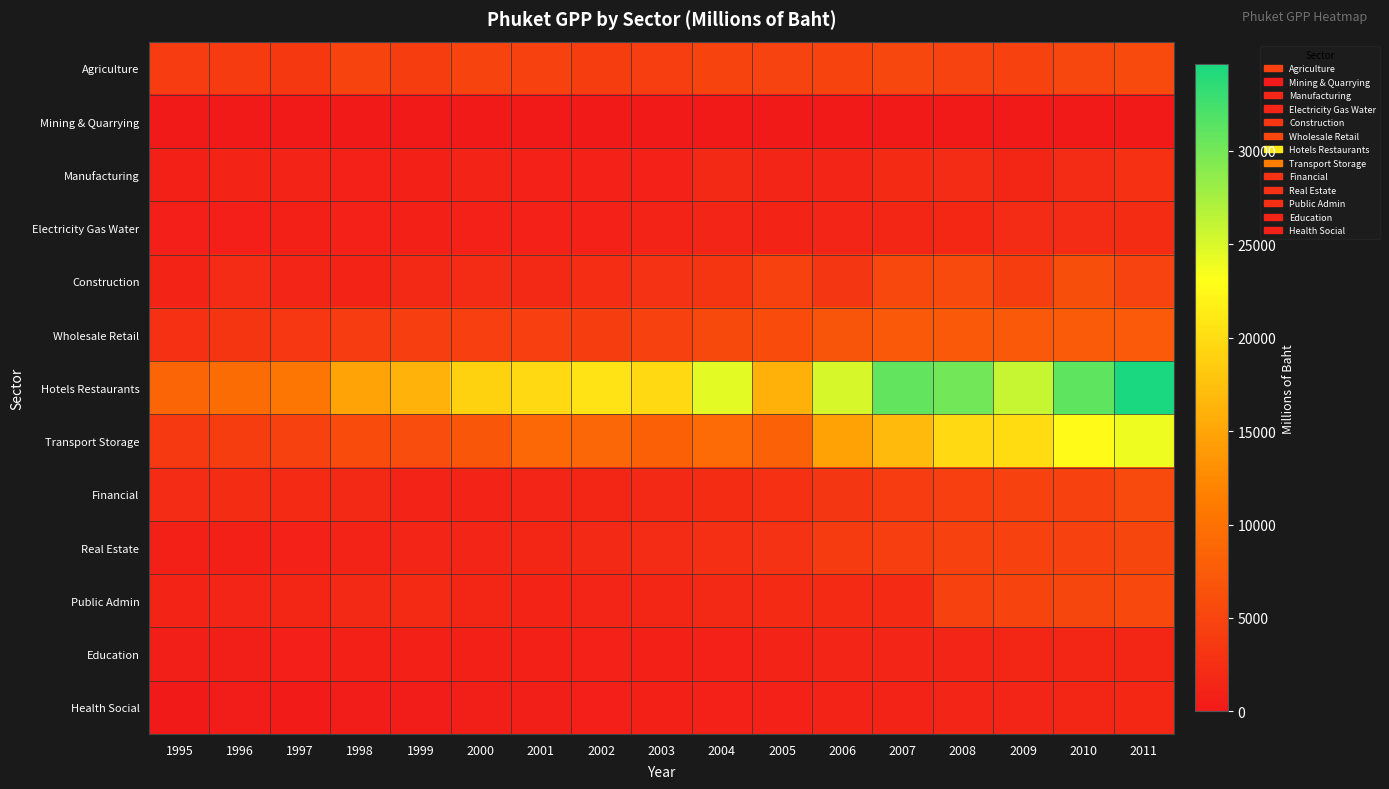

Reading right to left, what are all the values shown in this chart?

Agriculture: 2011=5681.2	2010=5183.3	2009=4561.7	2008=4832.9	2007=5211.8	2006=4925.6	2005=4775.4	2004=4873.7	2003=4277.8	2002=4134.7	2001=4710.8	2000=4875.4	1999=4171.0	1998=4918.9	1997=3623.4	1996=3845.9	1995=3973.8
Mining & Quarrying: 2011=0.0	2010=0.0	2009=0.0	2008=0.0	2007=0.0	2006=0.0	2005=1.1	2004=28.3	2003=28.0	2002=46.0	2001=105.6	2000=119.1	1999=104.5	1998=82.0	1997=27.4	1996=45.8	1995=43.5
Manufacturing: 2011=2673.1	2010=2118.2	2009=1623.3	2008=2038.1	2007=1920.4	2006=1478.3	2005=1466.3	2004=1777.3	2003=952.9	2002=980.2	2001=1030.6	2000=1086.8	1999=903.9	1998=1033.2	1997=1139.1	1996=1296.1	1995=837.6
Electricity Gas Water: 2011=2233.2	2010=2134.1	2009=2032.8	2008=1665.0	2007=1608.8	2006=1452.3	2005=1291.4	2004=1364.1	2003=1102.2	2002=1054.4	2001=1007.2	2000=972.0	1999=897.9	1998=1020.0	1997=828.1	1996=791.2	1995=751.7
Construction: 2011=4833.6	2010=6045.1	2009=4099.9	2008=5660.5	2007=5390.7	2006=3364.5	2005=4473.8	2004=3112.8	2003=2962.2	2002=2308.4	2001=1865.7	2000=2036.2	1999=1759.7	1998=1232.8	1997=1357.4	1996=2100.9	1995=1244.0
Wholesale Retail: 2011=7322.1	2010=7508.3	2009=7209.0	2008=7299.3	2007=7232.4	2006=6785.9	2005=5716.0	2004=5503.7	2003=4547.2	2002=4141.4	2001=4338.6	2000=4366.1	1999=4205.6	1998=4028.7	1997=3507.1	1996=3200.7	1995=2660.1
Hotels Restaurants: 2011=34638.0	2010=31064.6	2009=25968.6	2008=30121.7	2007=30868.9	2006=25065.9	2005=16088.7	2004=24485.3	2003=19642.2	2002=20635.8	2001=19739.1	2000=19033.4	1999=16156.5	1998=14805.9	1997=10475.7	1996=9445.7	1995=8592.0
Transport Storage: 2011=23843.5	2010=22603.2	2009=19981.7	2008=19654.6	2007=16909.9	2006=14650.3	2005=8171.9	2004=9203.0	2003=8044.9	2002=8683.9	2001=8992.0	2000=6951.5	1999=5857.5	1998=5815.0	1997=4468.2	1996=4125.8	1995=3655.3
Financial: 2011=5593.3	2010=4532.7	2009=4489.8	2008=4370.4	2007=3950.3	2006=3321.9	2005=2700.2	2004=2229.0	2003=1778.6	2002=1570.3	2001=1400.6	2000=1150.5	1999=1103.5	1998=1784.1	1997=1982.5	1996=2235.2	1995=2098.1
Real Estate: 2011=5093.2	2010=4486.9	2009=4534.6	2008=4719.8	2007=4229.6	2006=3826.2	2005=2934.4	2004=2520.0	2003=2132.0	2002=1813.7	2001=1538.0	2000=1474.1	1999=1414.7	1998=1119.6	1997=1001.8	1996=940.0	1995=838.1
Public Admin: 2011=5388.2	2010=5089.8	2009=4930.6	2008=4735.4	2007=1984.2	2006=2006.2	2005=1928.3	2004=1804.8	2003=1596.9	2002=1432.0	2001=1298.2	2000=1582.6	1999=2011.4	1998=1804.4	1997=1576.9	1996=1406.1	1995=1274.3
Education: 2011=1576.1	2010=1605.7	2009=1495.8	2008=1480.9	2007=1441.4	2006=1375.1	2005=1147.0	2004=1013.6	2003=936.7	2002=952.2	2001=892.0	2000=865.2	1999=856.7	1998=844.3	1997=690.5	1996=659.7	1995=607.6
Health Social: 2011=1657.4	2010=1553.1	2009=1374.3	2008=1373.5	2007=1179.1	2006=1137.0	2005=1044.6	2004=971.5	2003=835.7	2002=760.3	2001=592.9	2000=592.7	1999=530.6	1998=455.1	1997=403.6	1996=456.5	1995=189.1